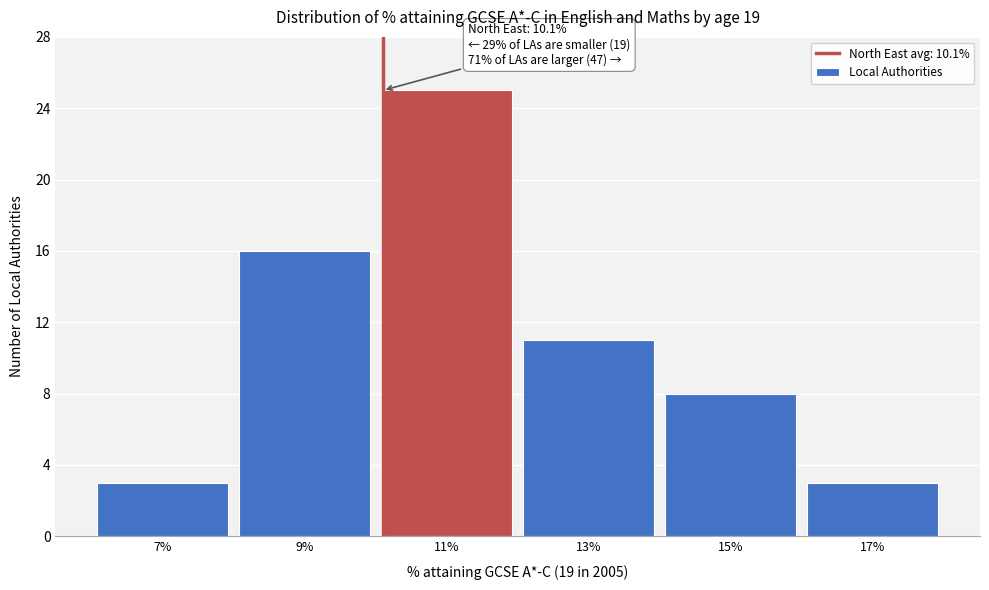

Over which range of the x-axis is the bar tallest?

10 to 12